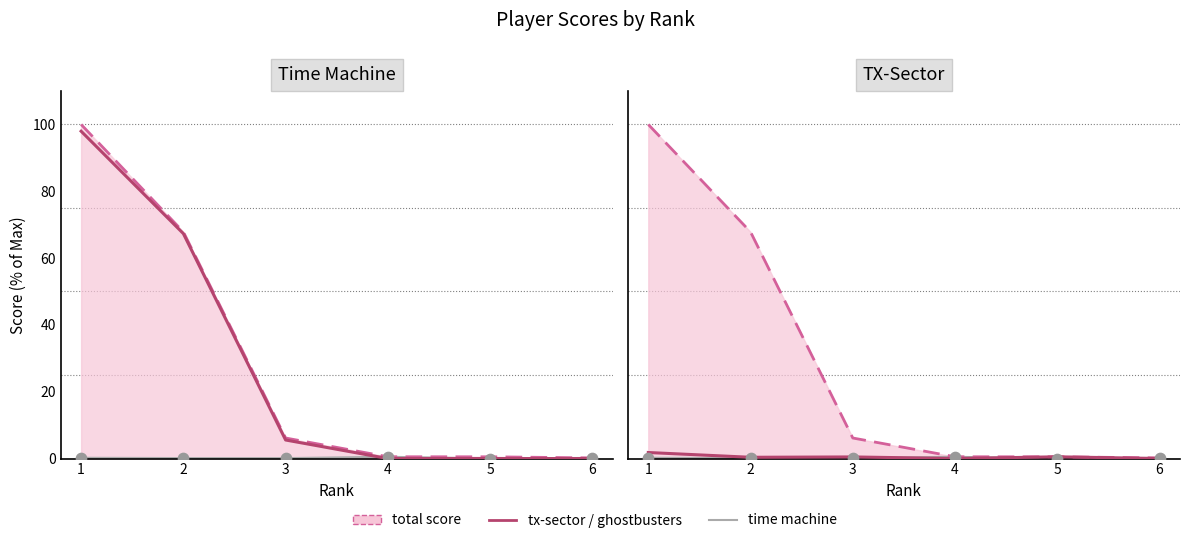

What is the total value across all series at 2?

68.3